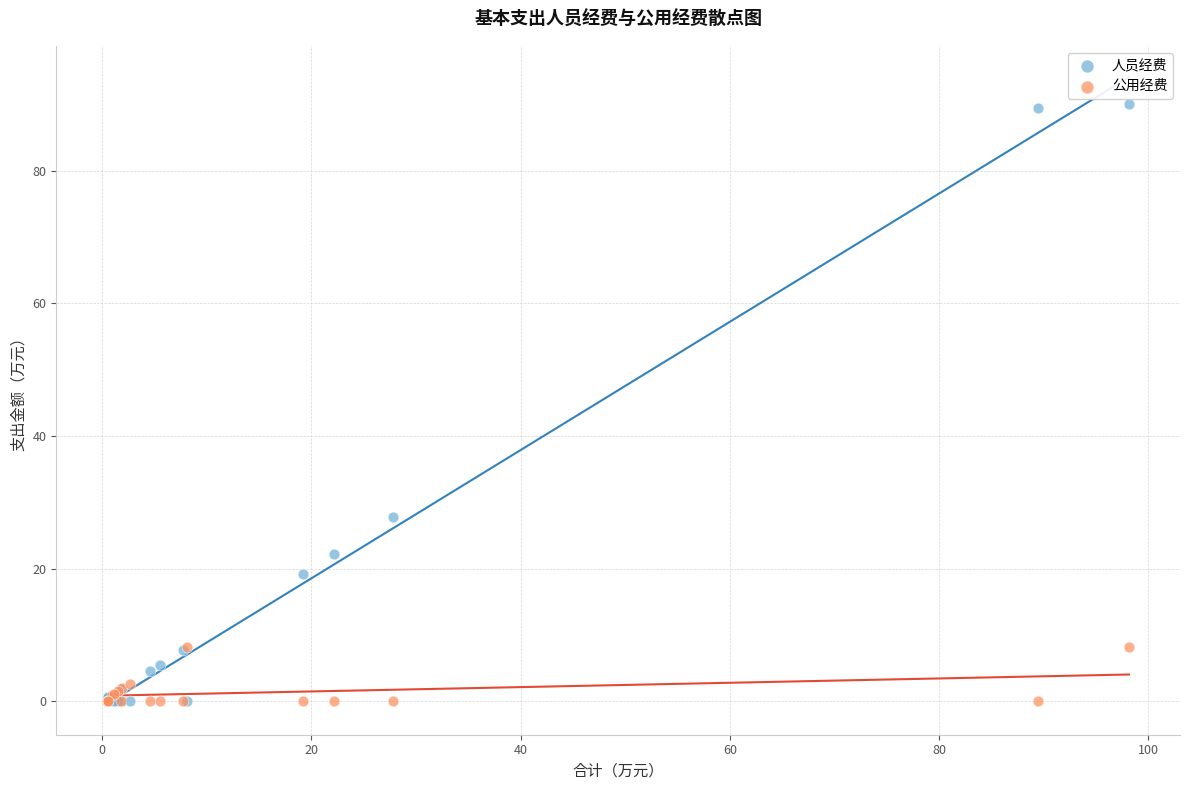

Across all series, what Y value is closest to 45?

27.8